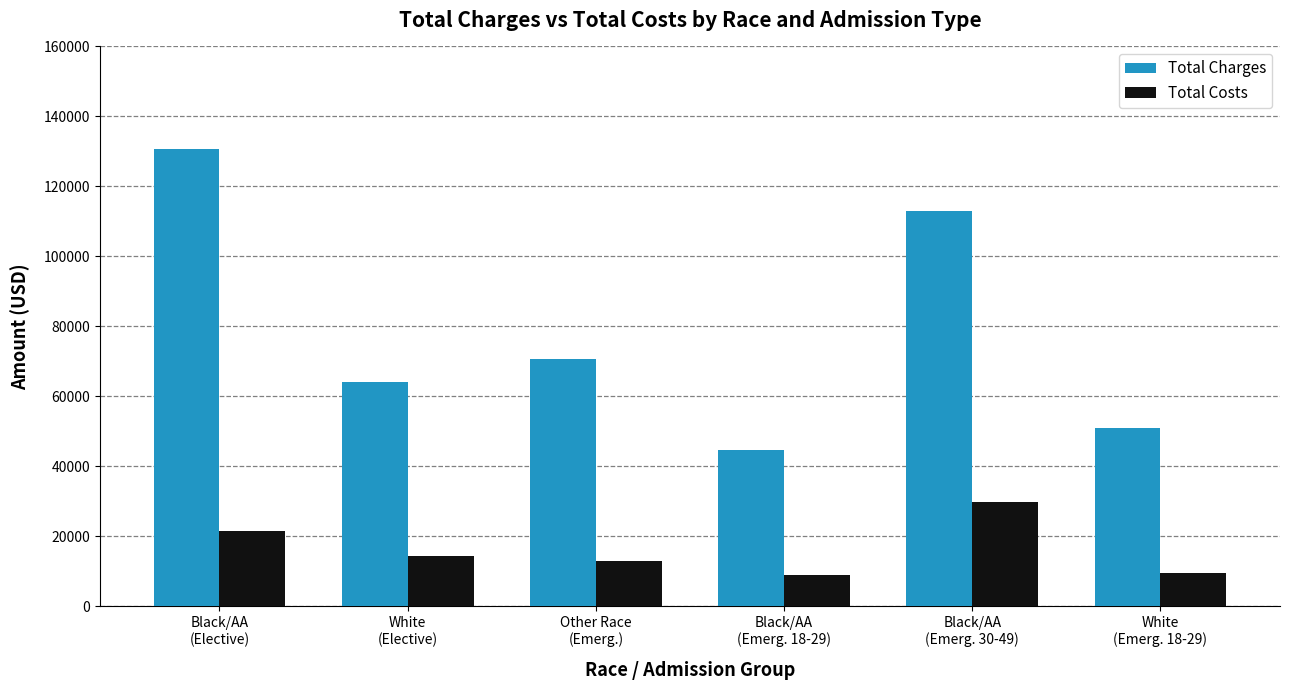

At which label does Total Charges first exceed 70785?

Black/AA
(Elective)